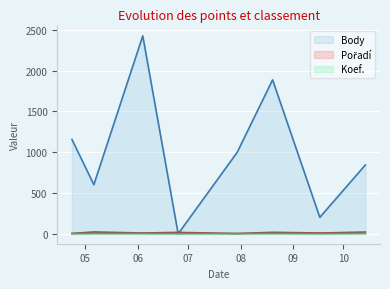

True or false: Koef. and Pořadí intersect in this chart.

False